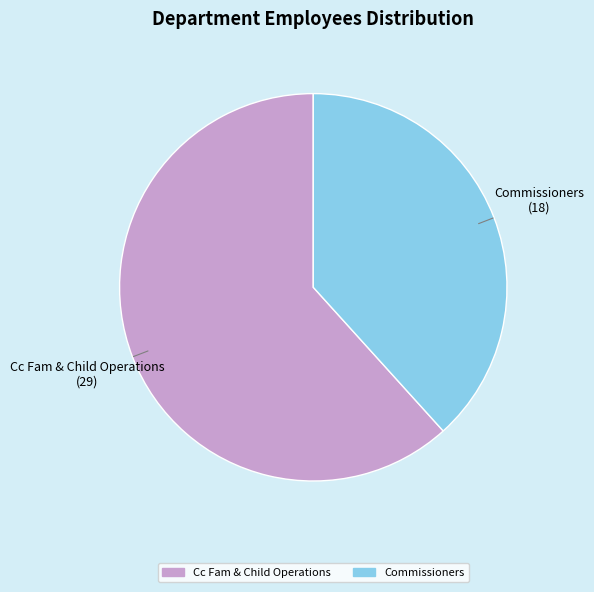

What is the majority slice?

Cc Fam & Child Operations